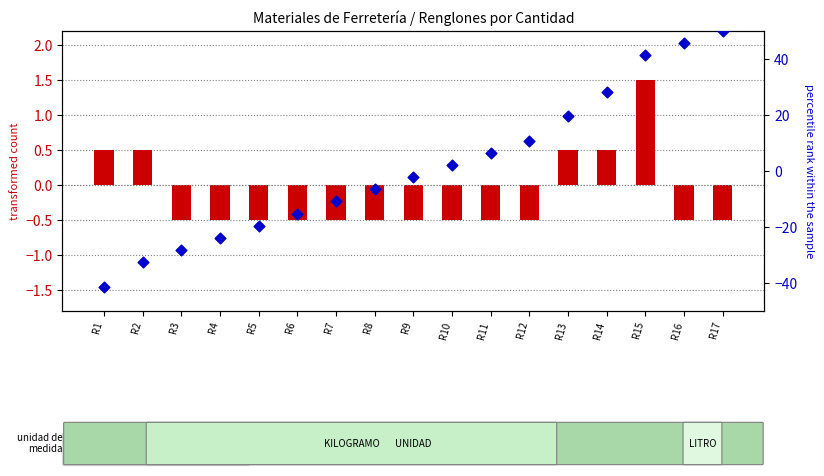

At how many categories does at least one series exceed -36?

17